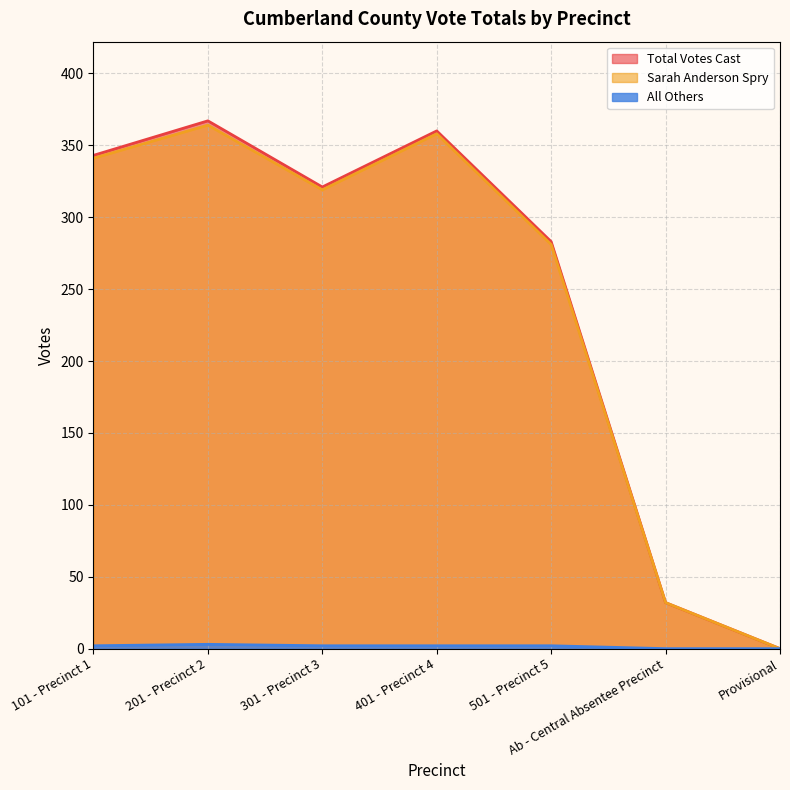

Which series has the largest total across all categories?

Total Votes Cast